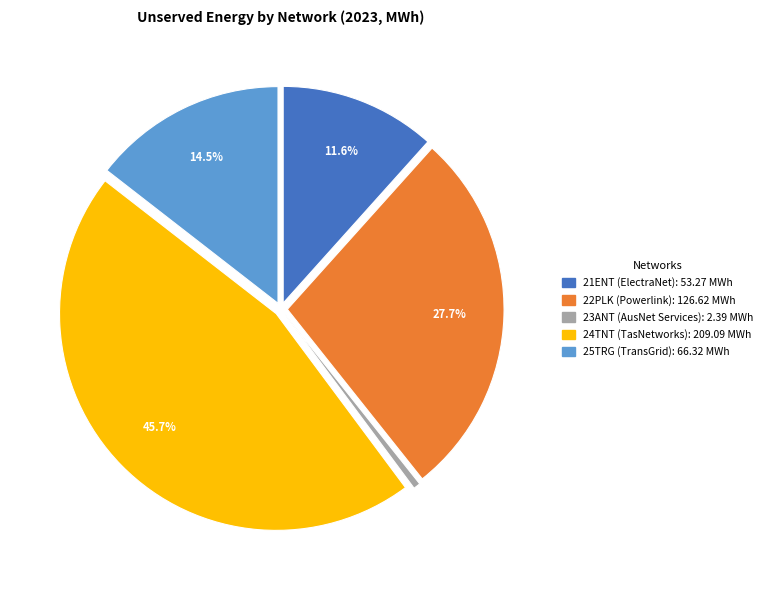

Rank the categories by value from highest to lowest.

24TNT, 22PLK, 25TRG, 21ENT, 23ANT